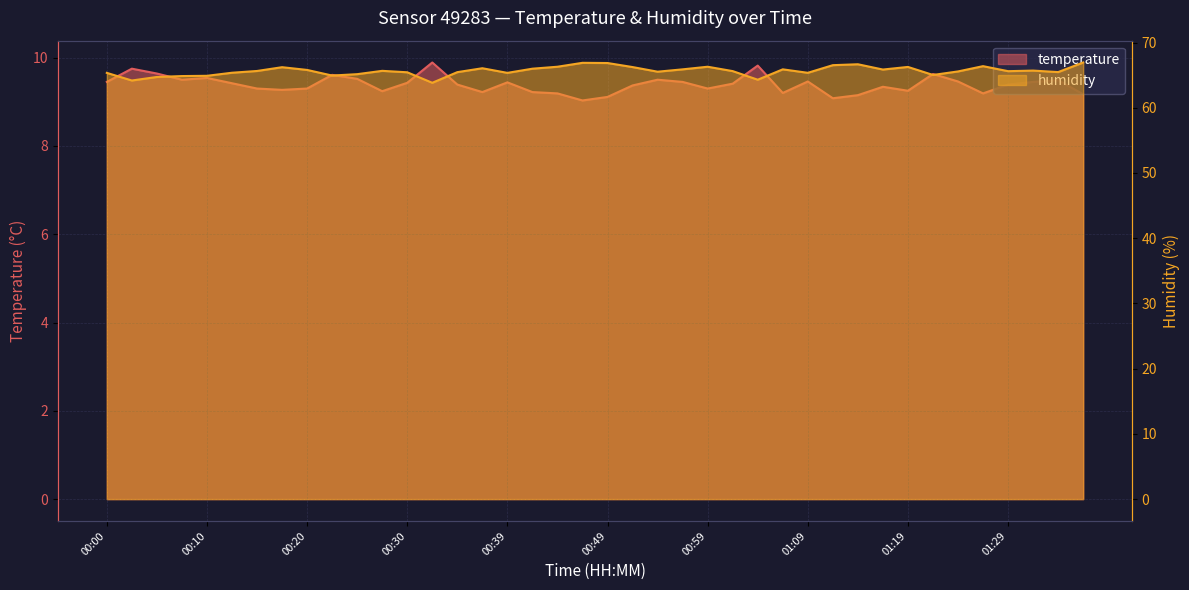

What is the difference between the highest and lowest values at 00:57?

56.4